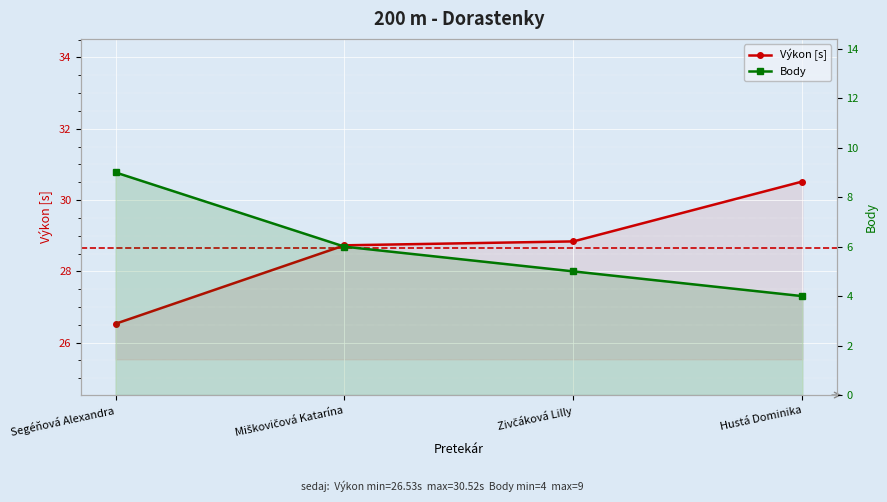

The Body series shows 1.3 at Miškovičová Katarína. True or false?

False